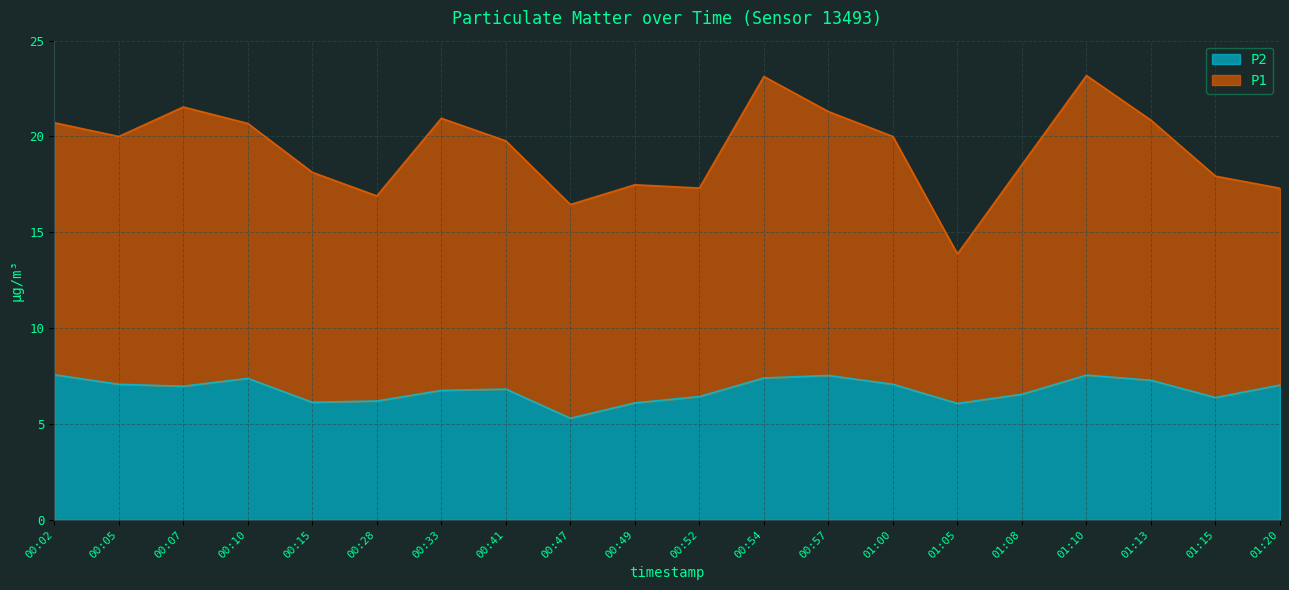

Reading right to left, what are all the values shown in this chart?

P1: 01:20=17.3	01:15=17.9	01:13=20.9	01:10=23.2	01:08=18.5	01:05=13.9	01:00=20.0	00:57=21.3	00:54=23.1	00:52=17.3	00:49=17.5	00:47=16.4	00:41=19.8	00:33=20.9	00:28=16.9	00:15=18.1	00:10=20.7	00:07=21.5	00:05=20.0	00:02=20.7
P2: 01:20=7.0	01:15=6.4	01:13=7.3	01:10=7.5	01:08=6.5	01:05=6.1	01:00=7.1	00:57=7.5	00:54=7.4	00:52=6.4	00:49=6.1	00:47=5.3	00:41=6.8	00:33=6.8	00:28=6.2	00:15=6.1	00:10=7.4	00:07=7.0	00:05=7.1	00:02=7.6